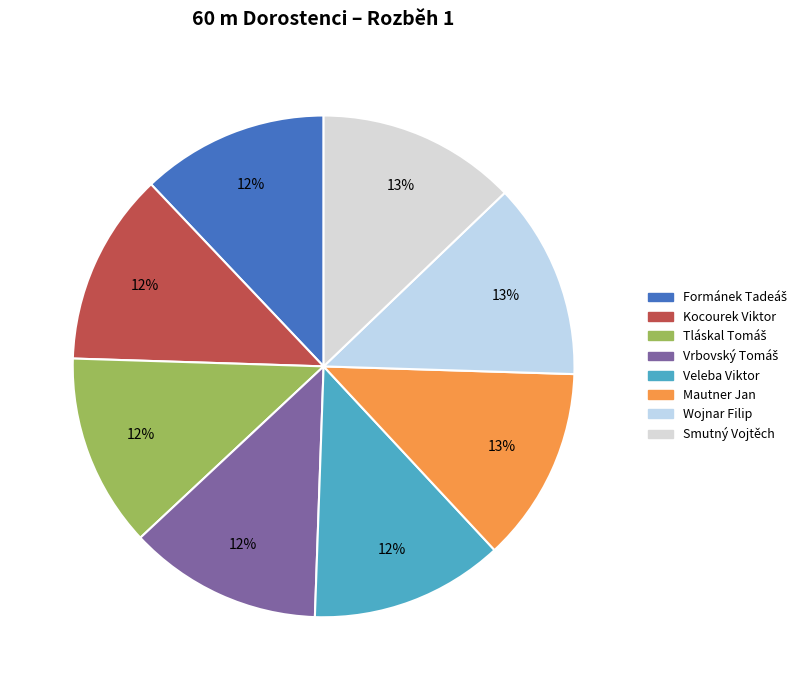

What is the ratio of the value at Wojnar Filip to the value at Vrbovský Tomáš?

1.0